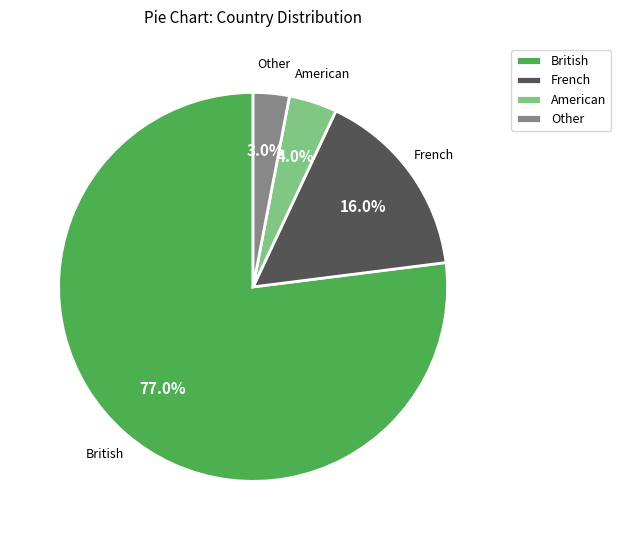

What percentage is the Other slice, to the nearest percent?

3%